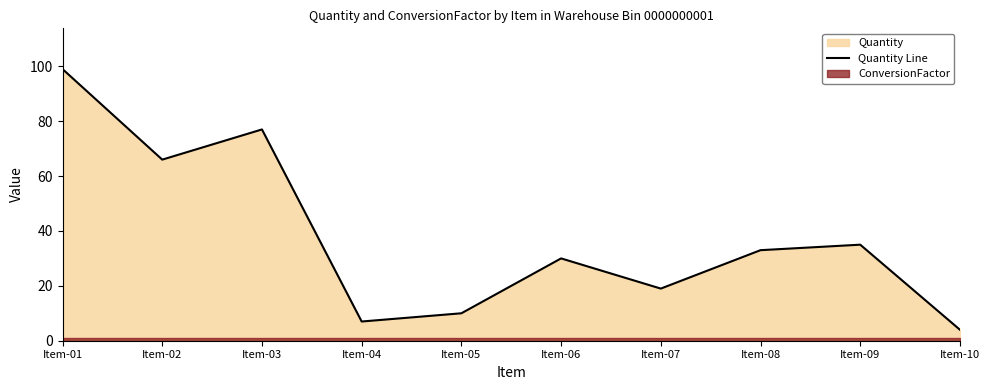

What is the maximum value shown in the chart?

99